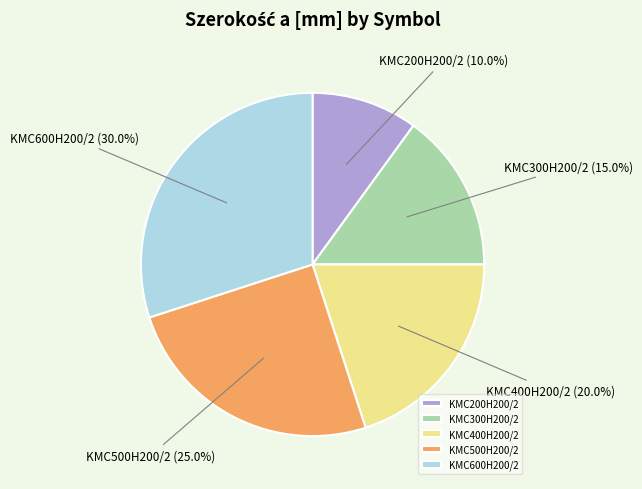

Combined, what portion of the pie is KMC600H200/2 and KMC400H200/2?

50.0%